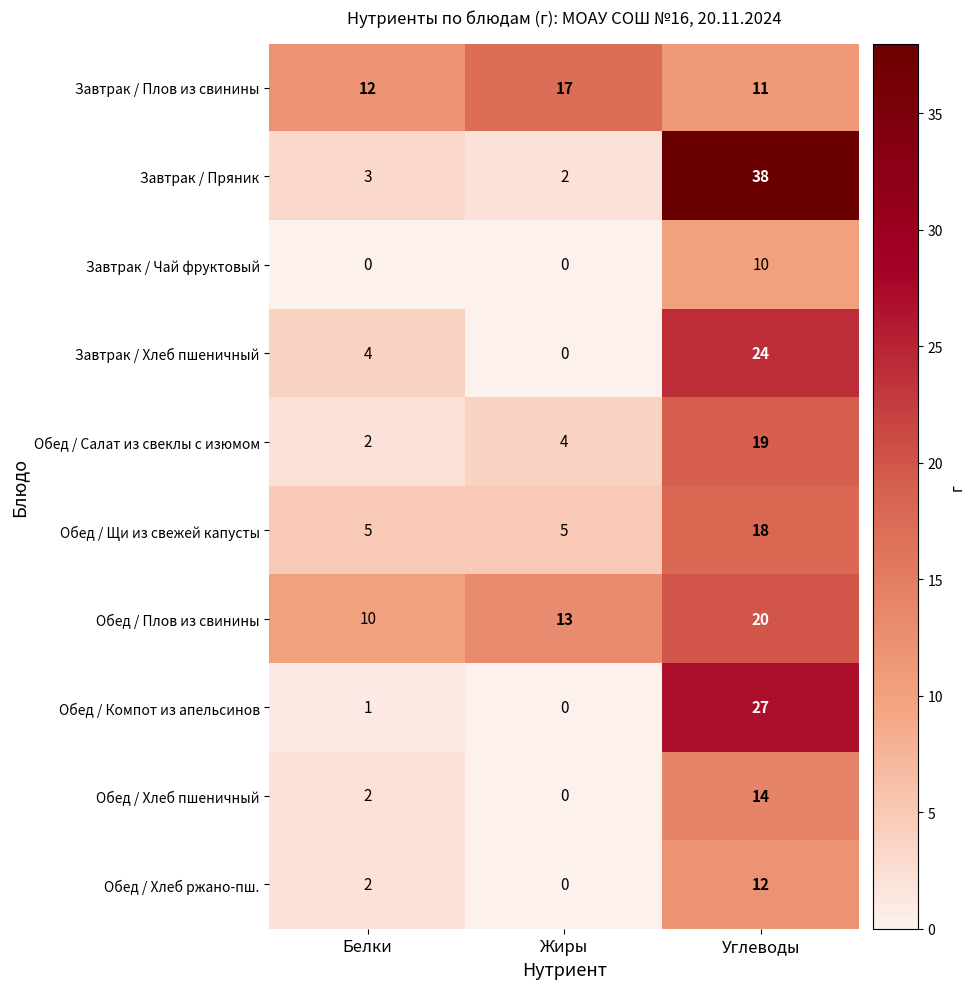

Read the Завтрак / Плов из свинины value at Белки.

12